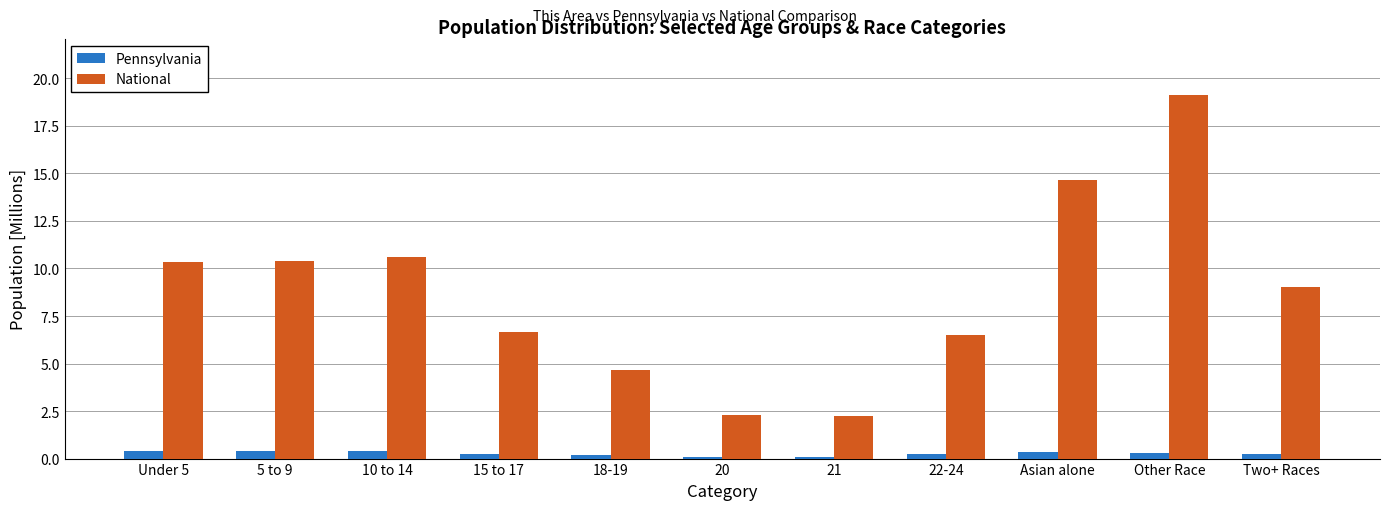

The value of Pennsylvania at 10 to 14 is 0.4. True or false?

True